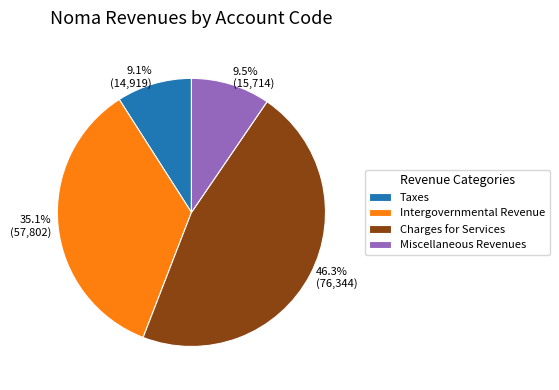

Is there a majority slice in this chart?

No